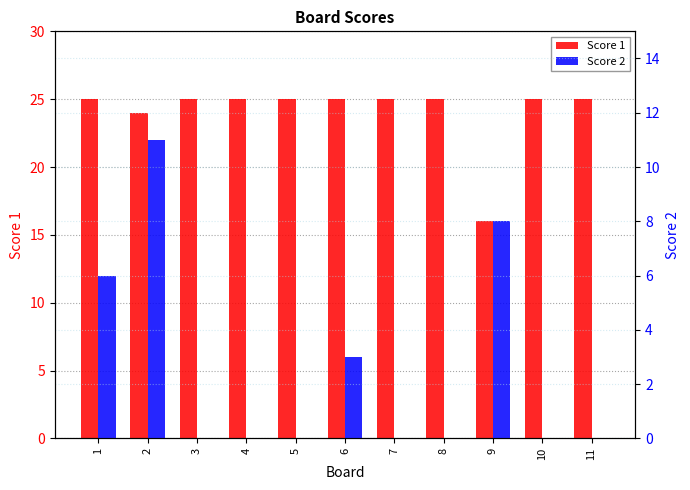

Read the Score 1 value at 10.

25